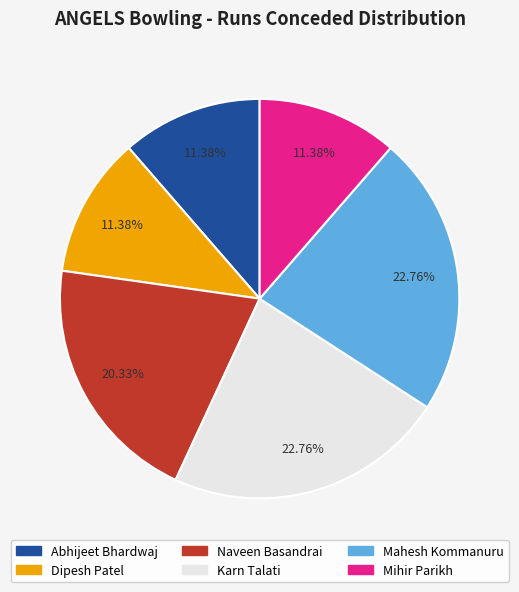

What percentage is NOT represented by Abhijeet Bhardwaj?

88.6%